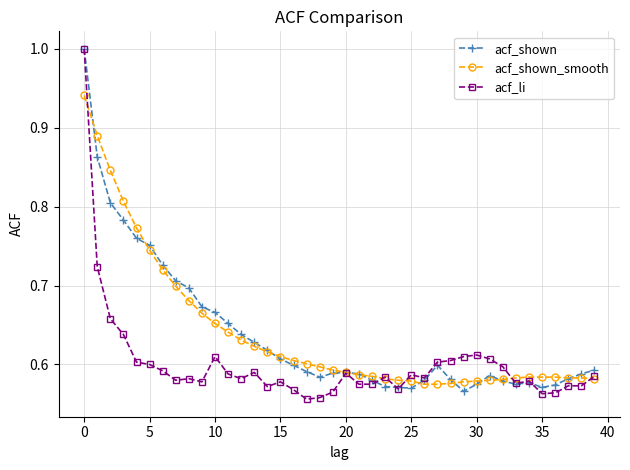

True or false: acf_shown has more than 2 interior local peaks.

True